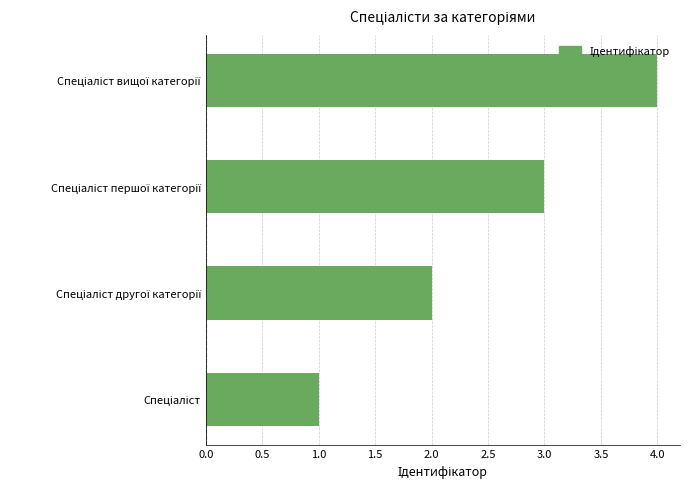

What is the sum of all values?

10